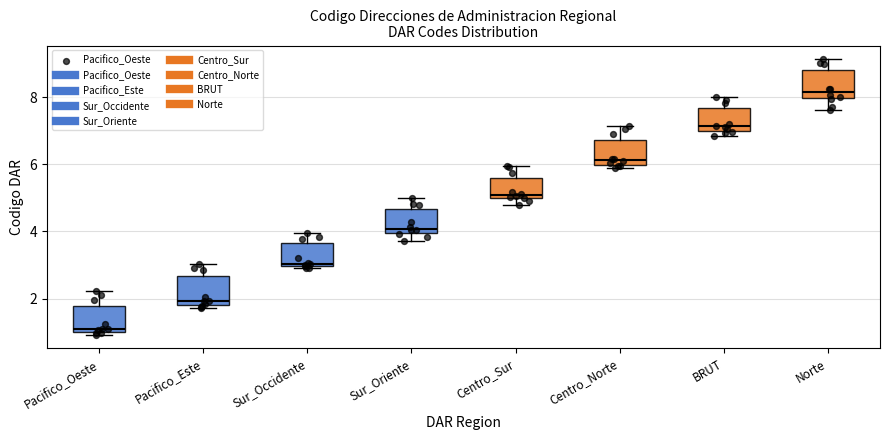

Which box has the highest median line?

Norte